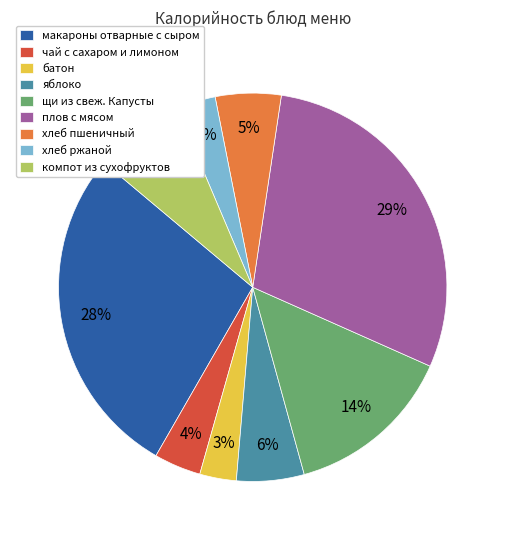

How many segments does this pie chart have?

9